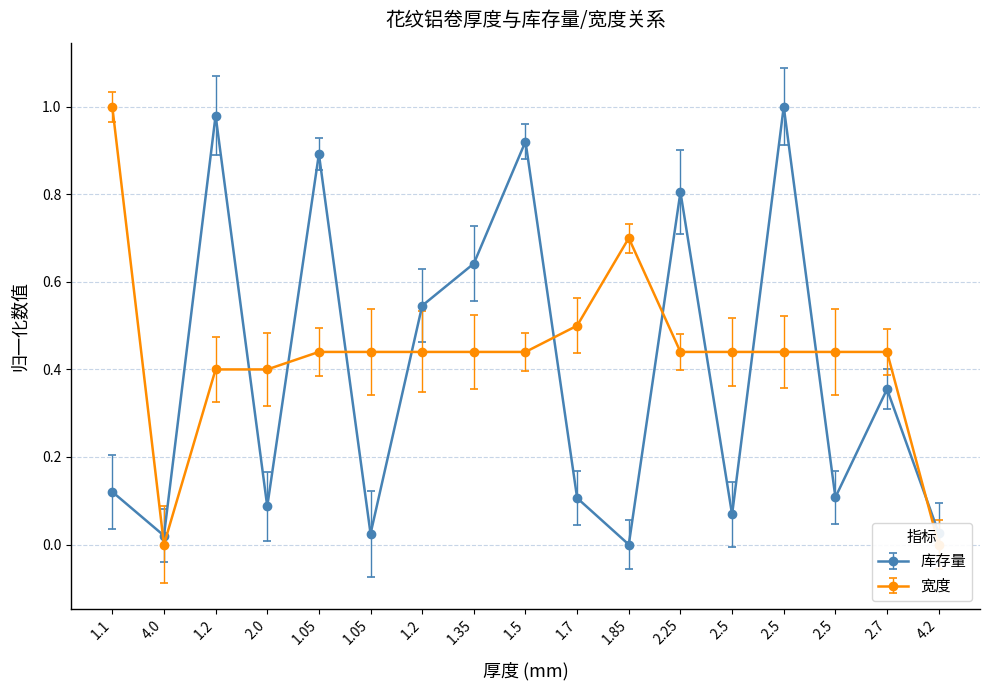

Which series has the largest total across all categories?

宽度